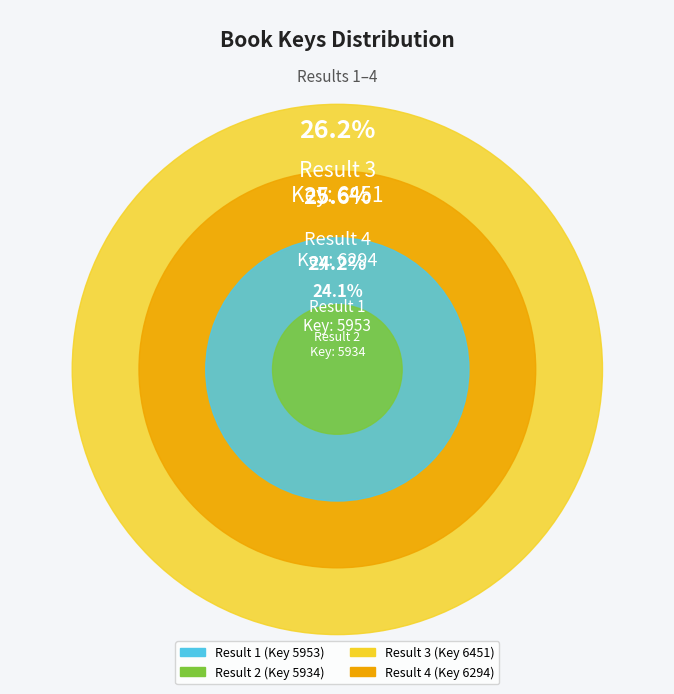

To the nearest percent, what is the difference between the largest and smallest slice percentages?

2%